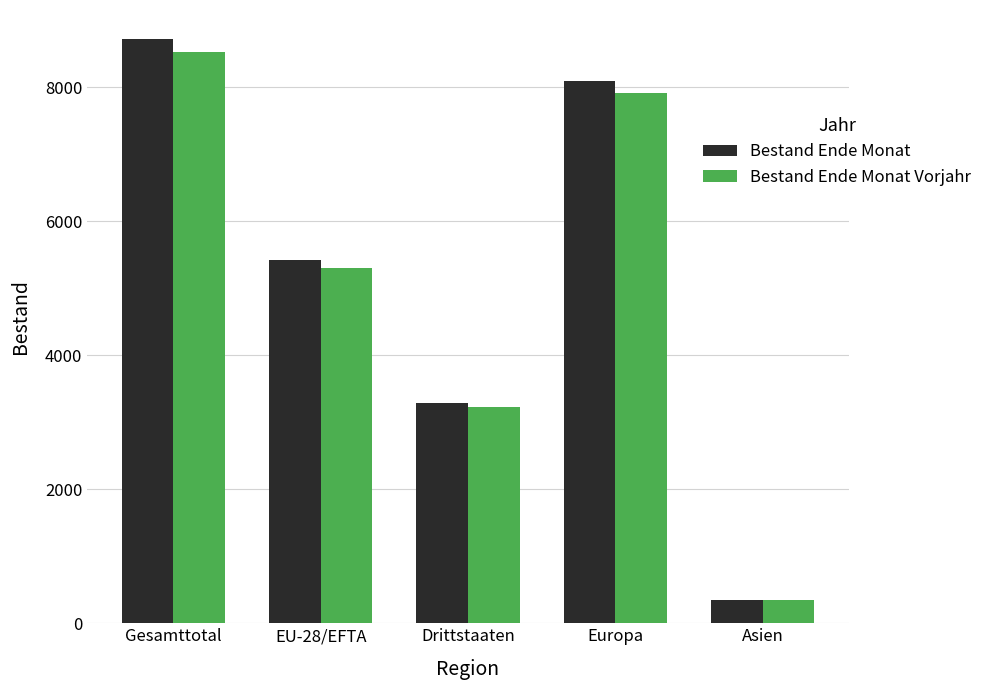

What position from the left is Gesamttotal?

1